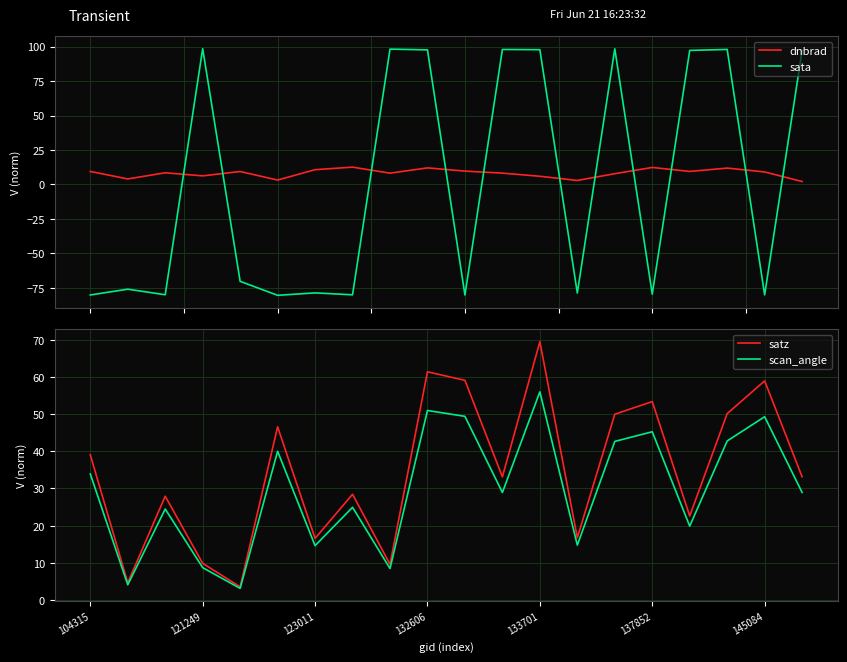

What is the label of the 20th point from the left?

19